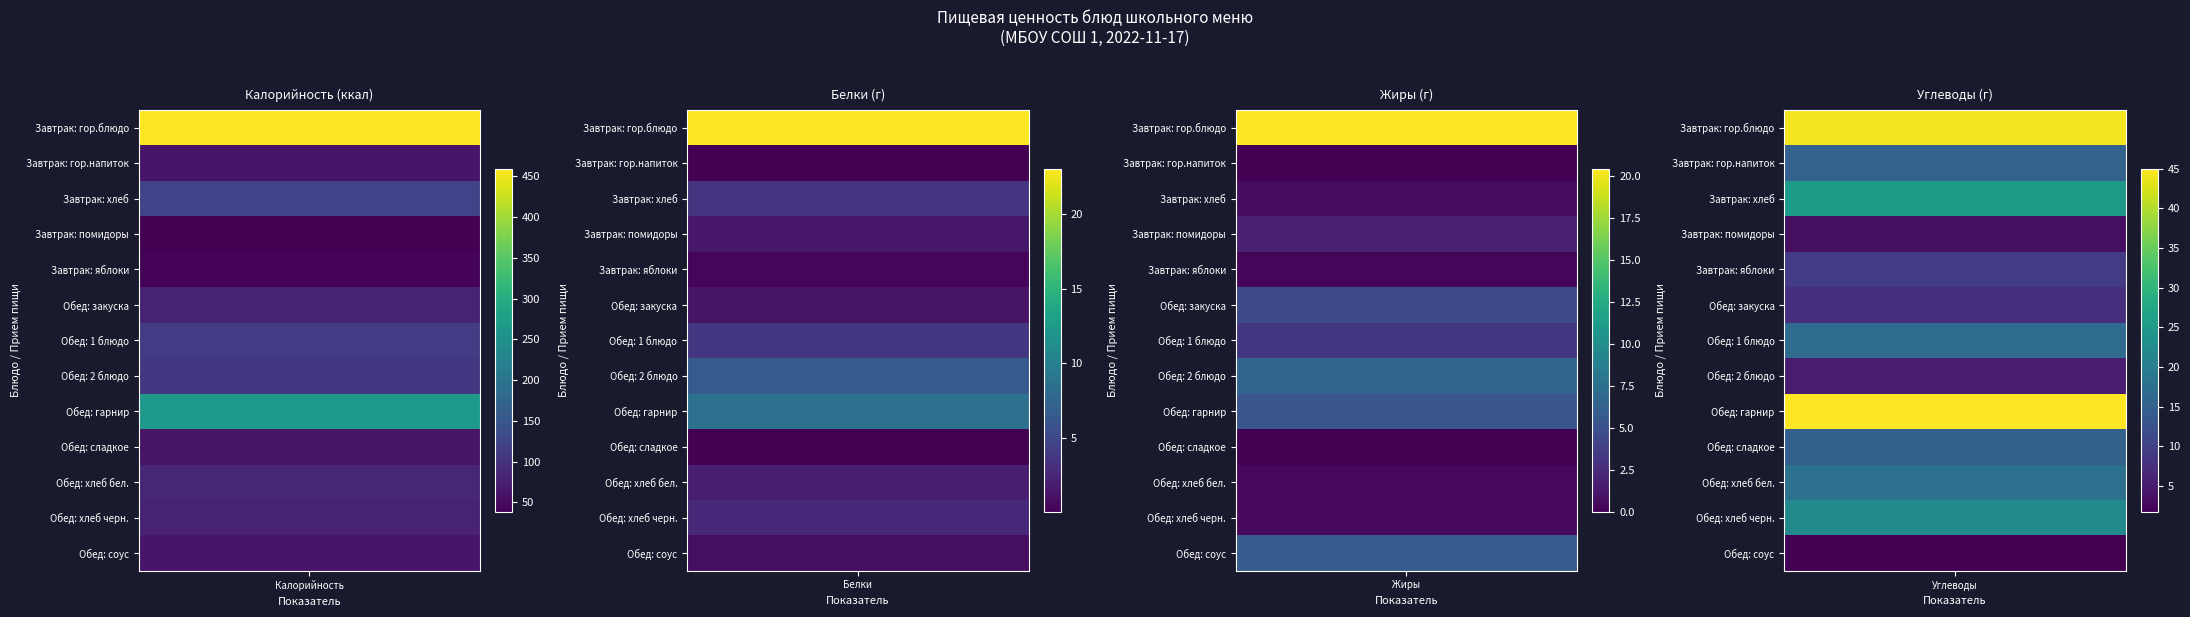

Which series has the largest total across all categories?

Завтрак: гор.блюдо